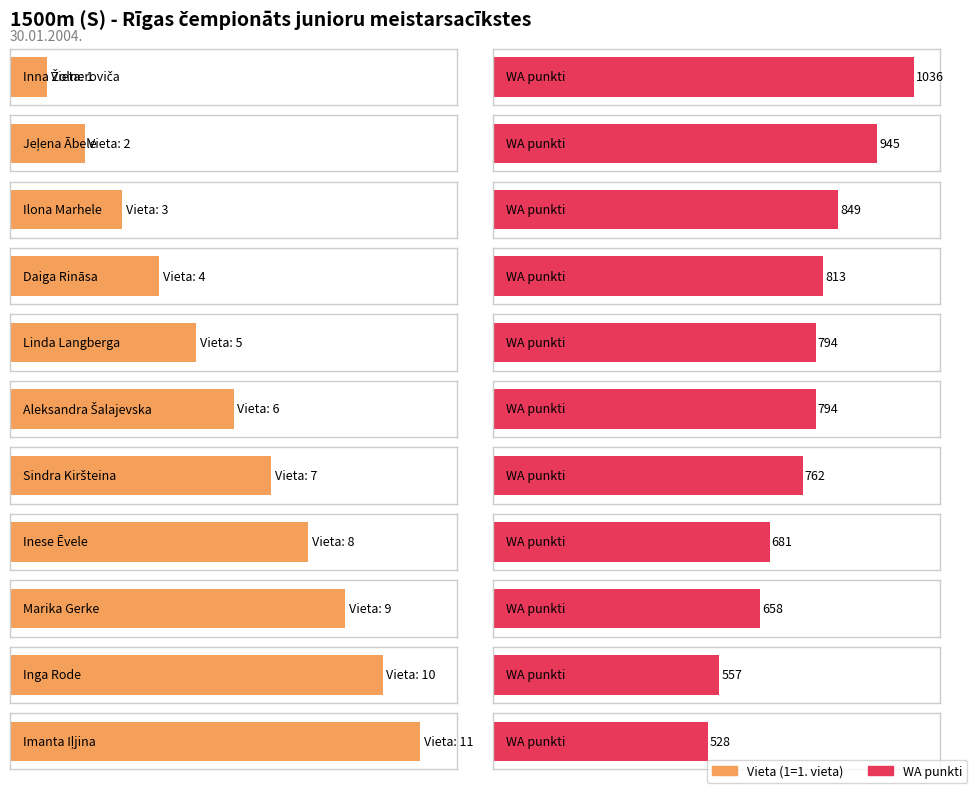

How many distinct data groups are displayed?

2